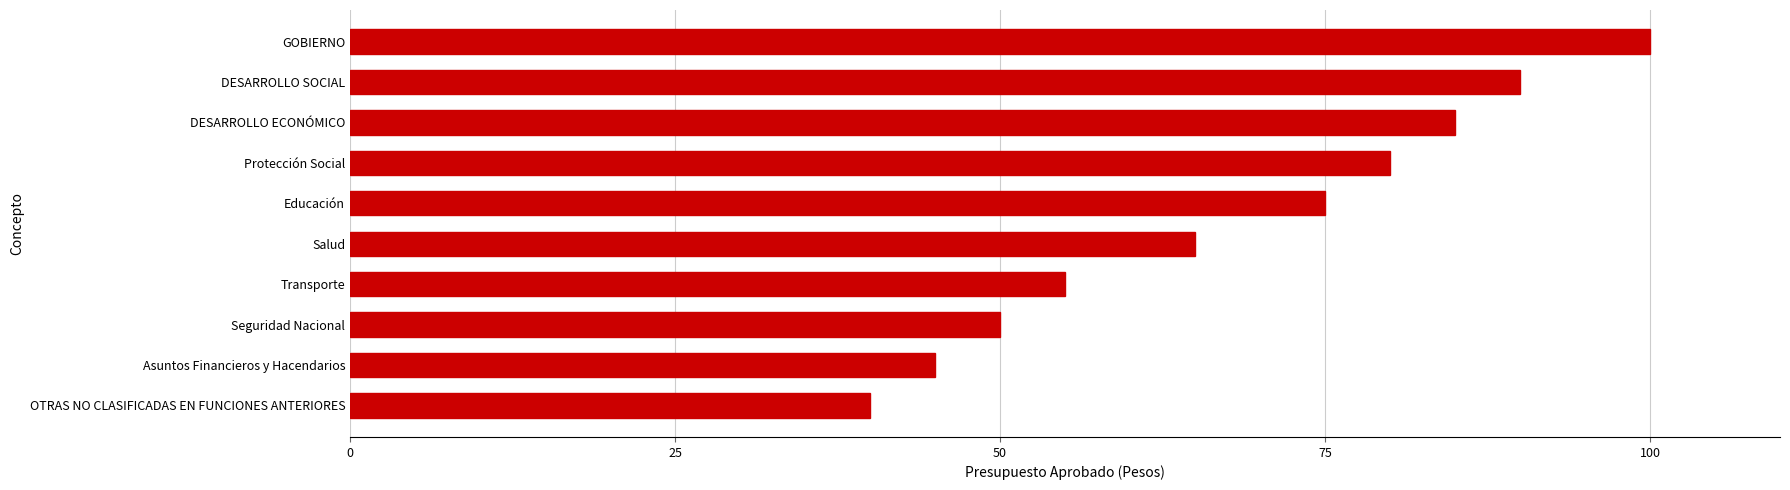

Between DESARROLLO ECONÓMICO and GOBIERNO, which is larger?

GOBIERNO